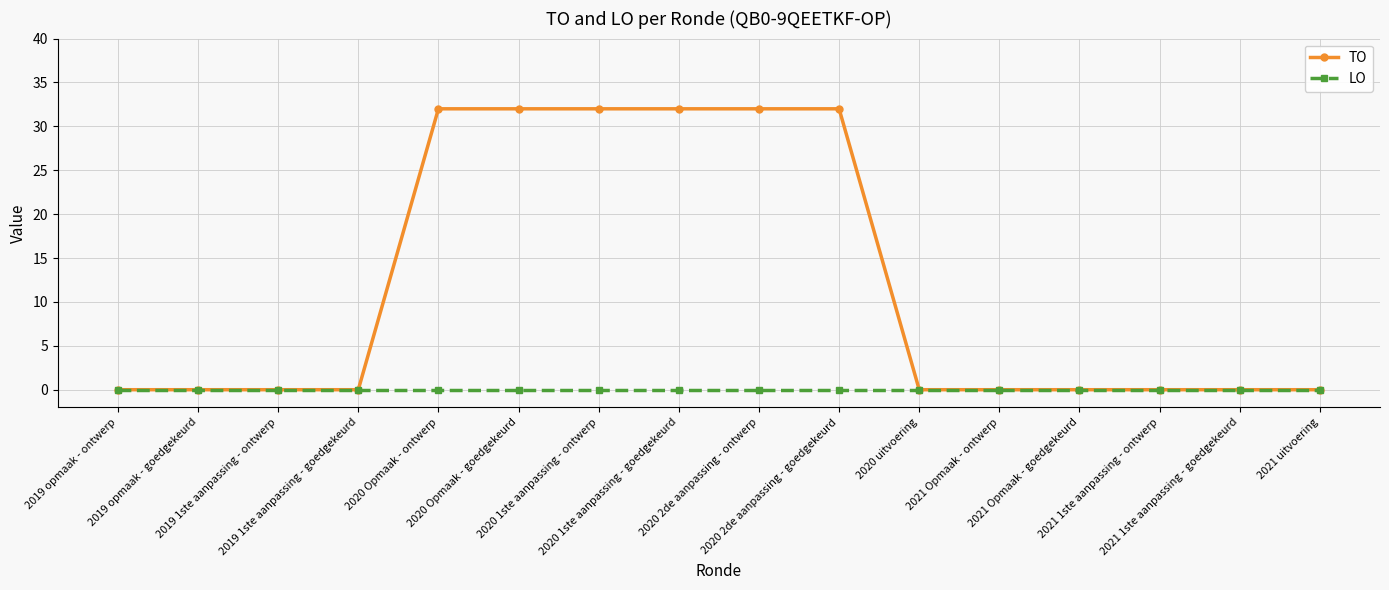

Reading right to left, what are all the values shown in this chart?

TO: 0	0	0	0	0	0	32	32	32	32	32	32	0	0	0	0
LO: 0	0	0	0	0	0	0	0	0	0	0	0	0	0	0	0